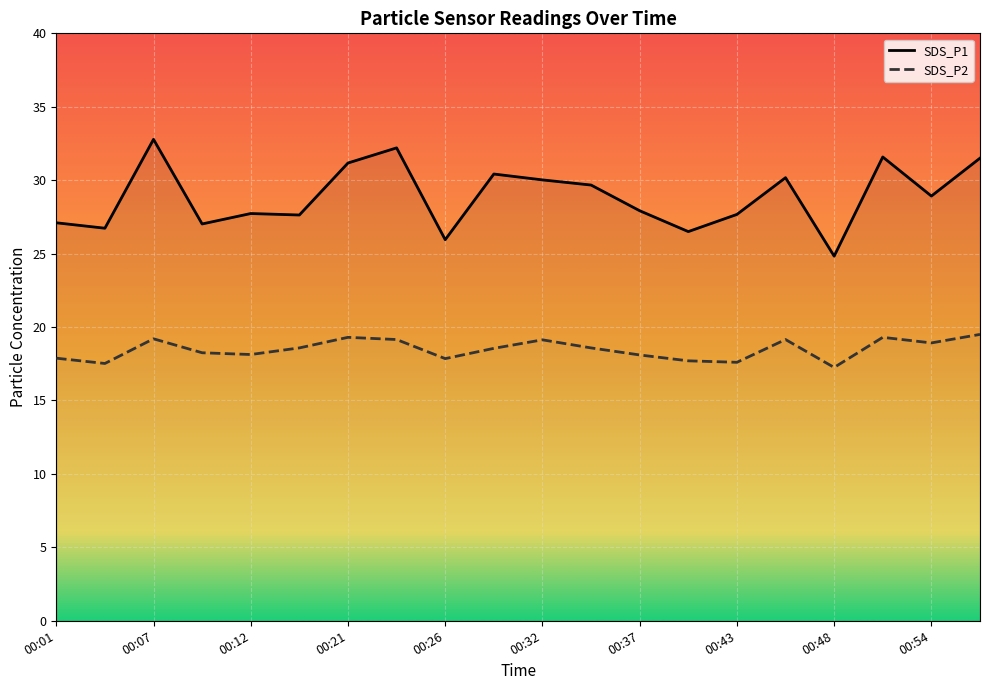

How many categories are shown in the chart?

20